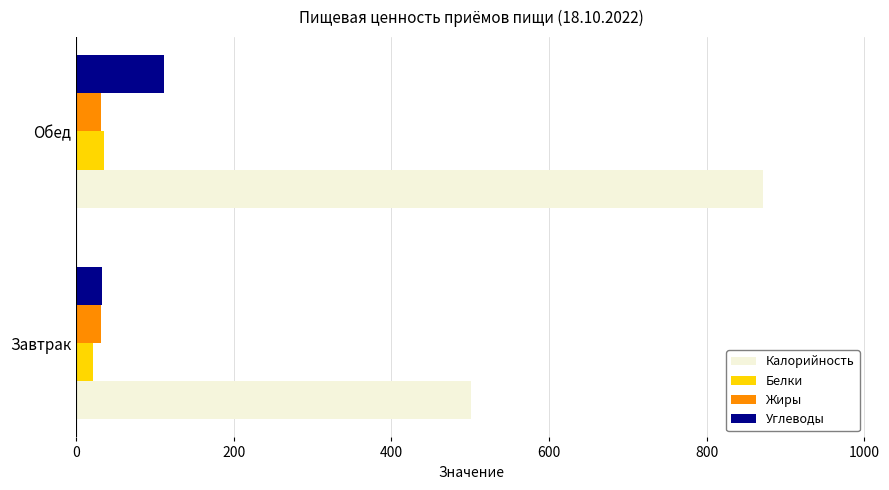

What is the smallest value displayed?

20.7